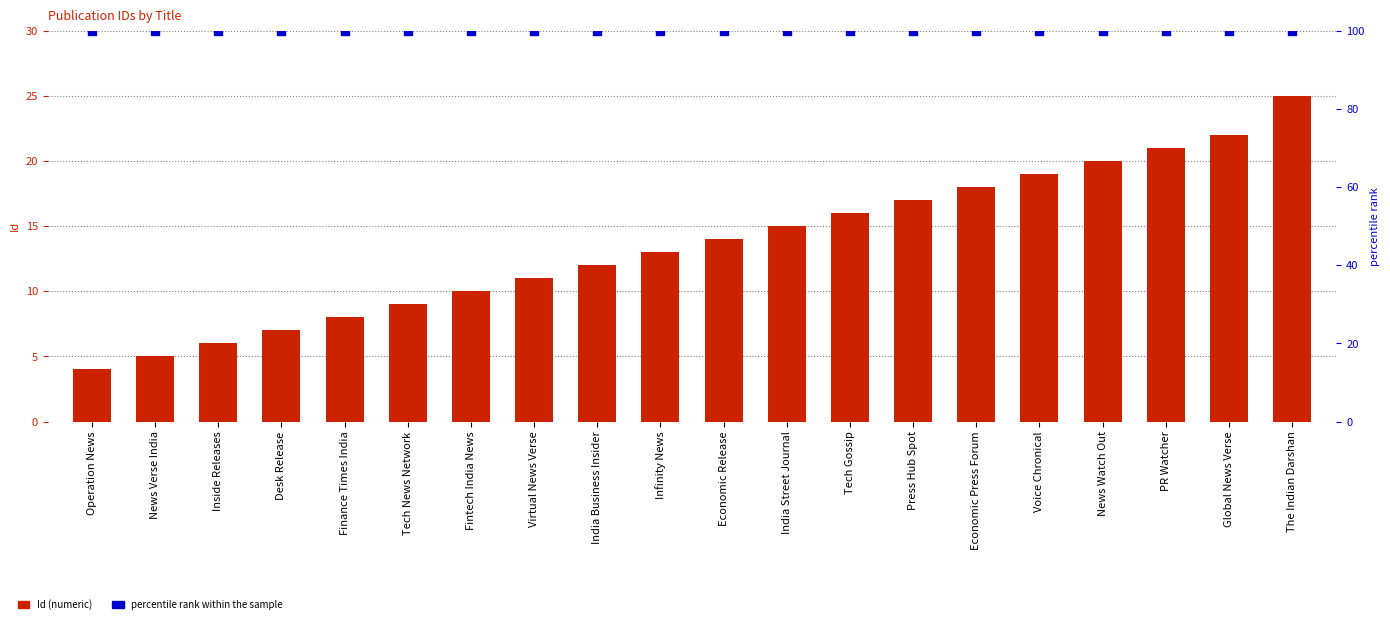

At which category is the sum across all series the highest?

The Indian Darshan